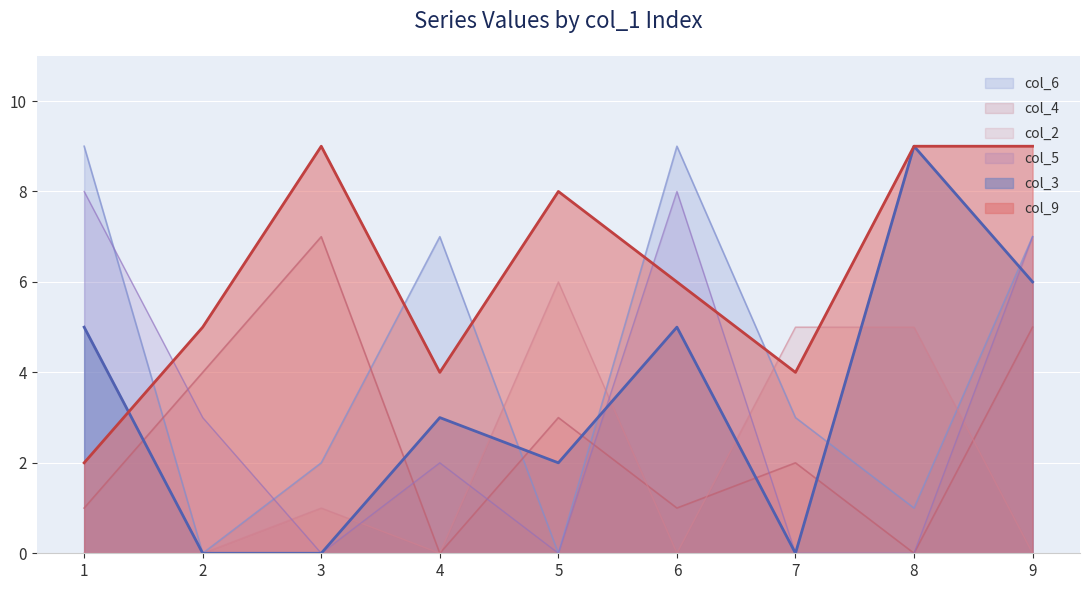

In col_9, how many points are lower than both neighbors (excluding endpoints)?

2